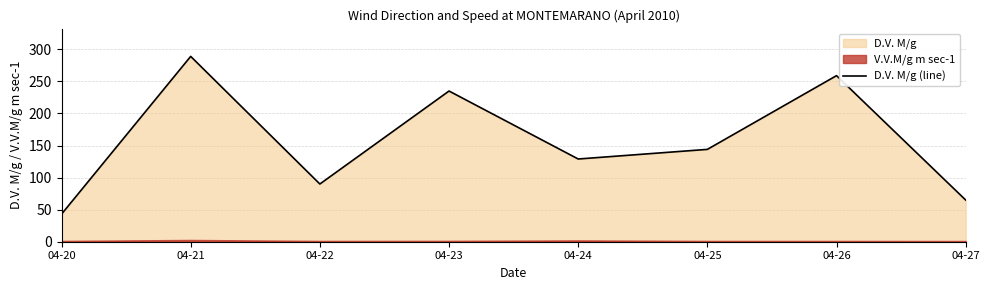

At which category does the chart reach its peak across all series?

04-21